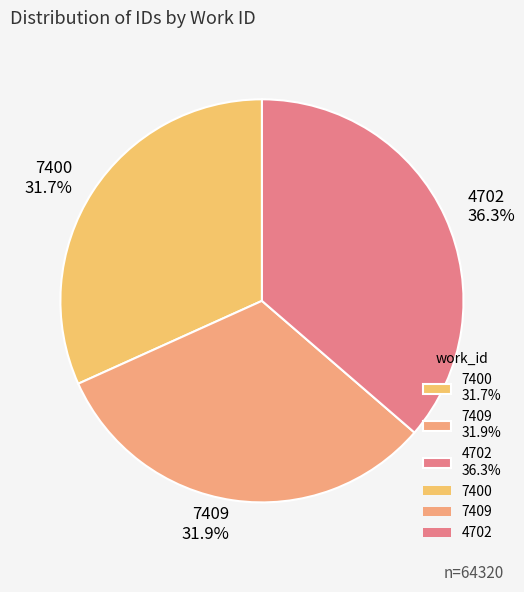

Is it true that 7400 is 44% of the pie?

False